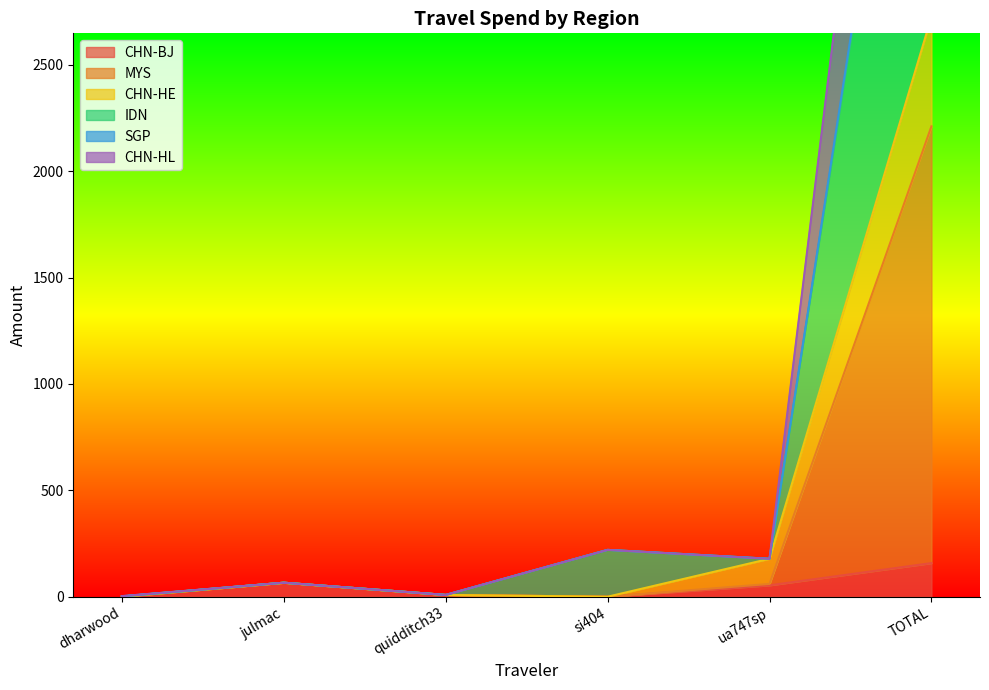

At which category does CHN-HL reach its first local peak?

julmac